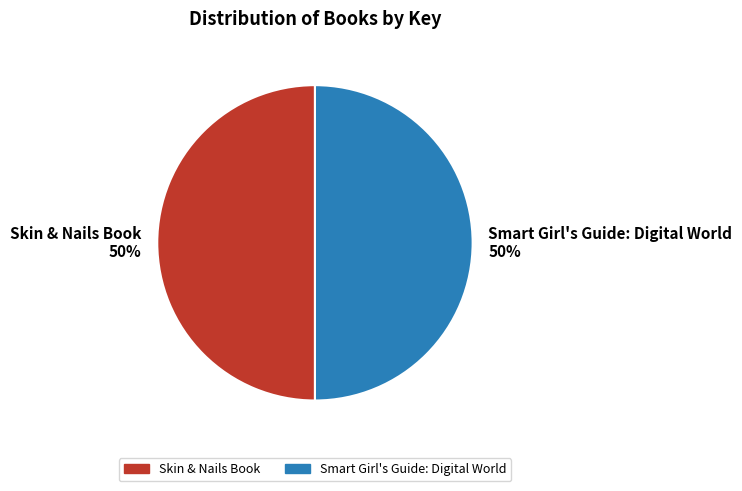

Approximately how many times larger is the value at Smart Girl's Guide: Digital World compared to Skin & Nails Book?

1.0